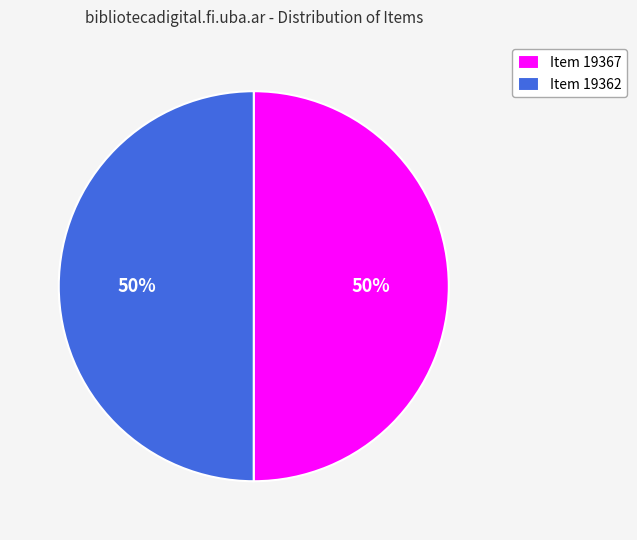

How many segments does this pie chart have?

2